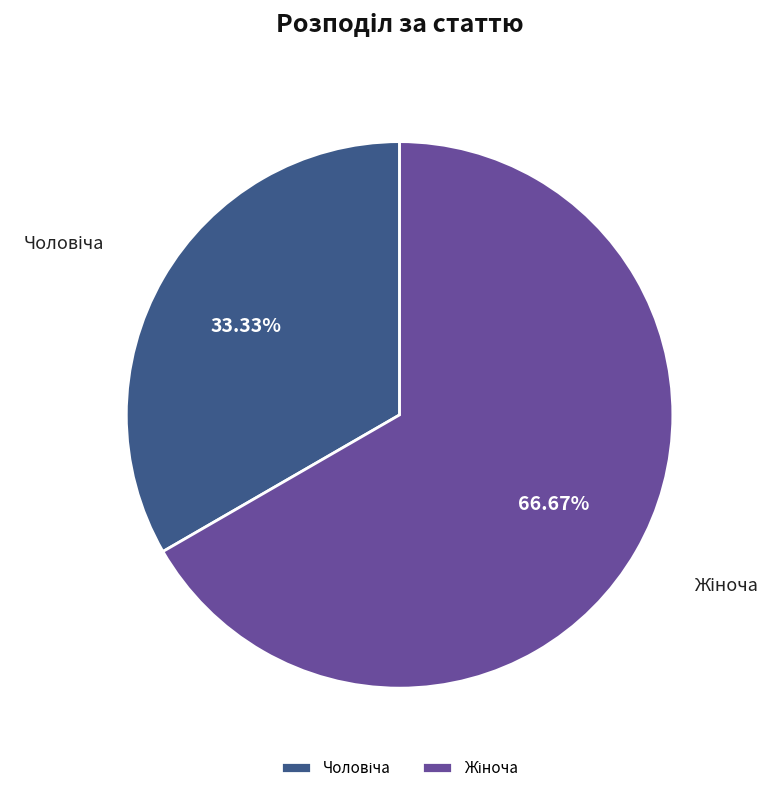

Is there a majority slice in this chart?

Yes